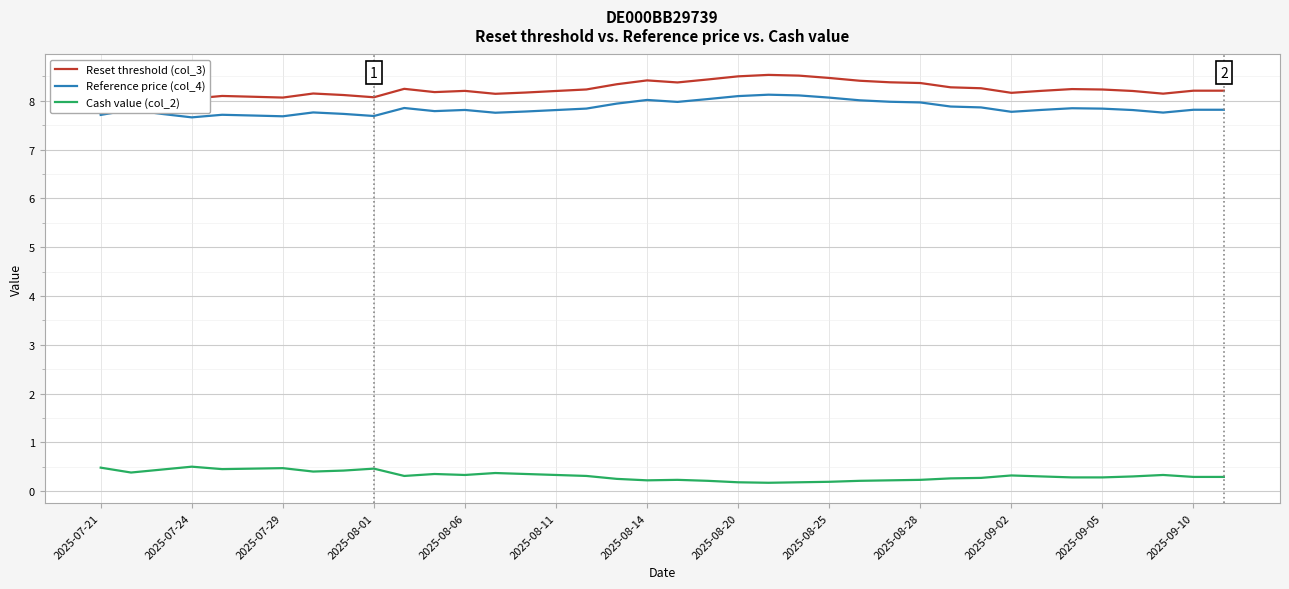

True or false: Cash value (col_2) and Reference price (col_4) cross at least once.

False